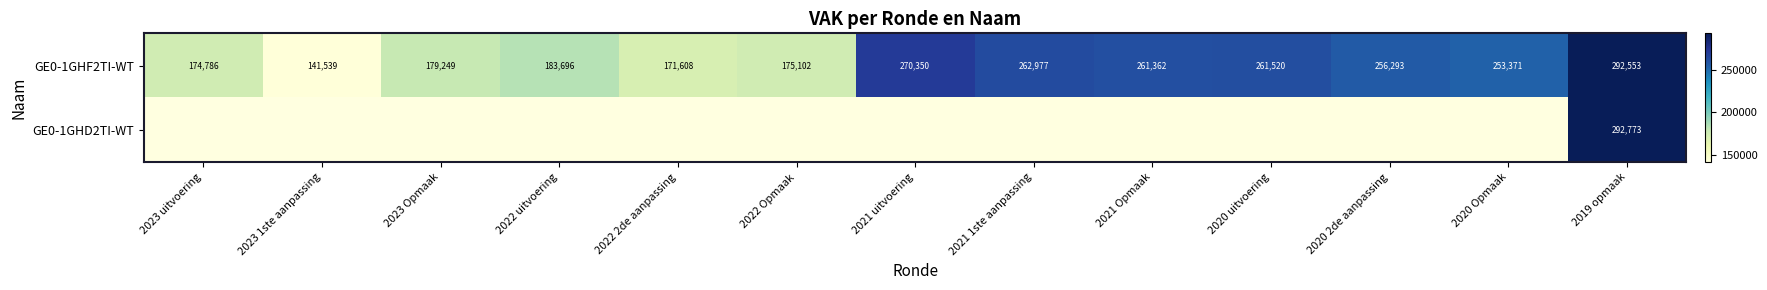

The GE0-1GHF2TI-WT series shows 178184 at 2021 Opmaak. True or false?

False